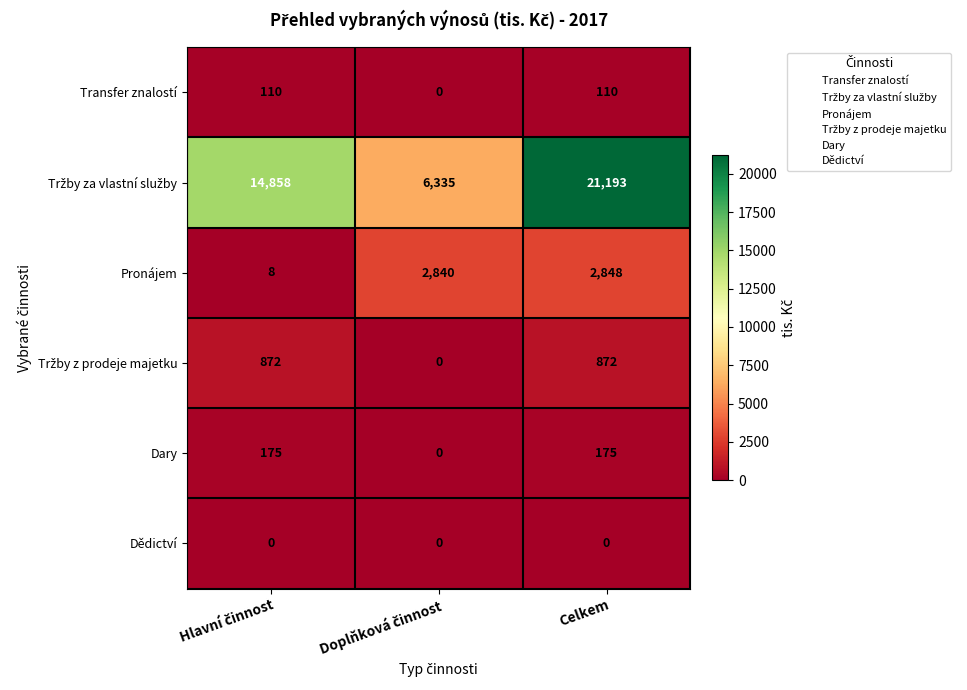

What is the difference between the highest and lowest values at Celkem?

21193